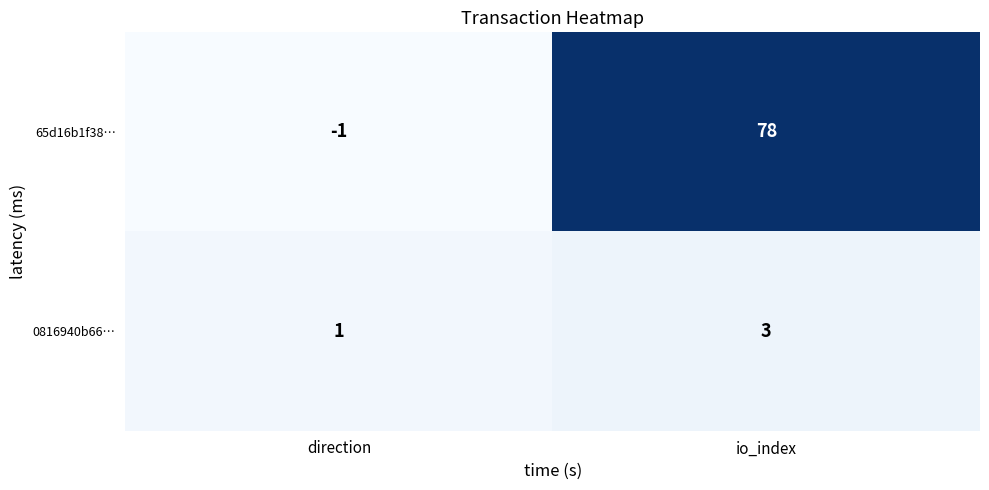

Which category has the lowest value across all series?

direction